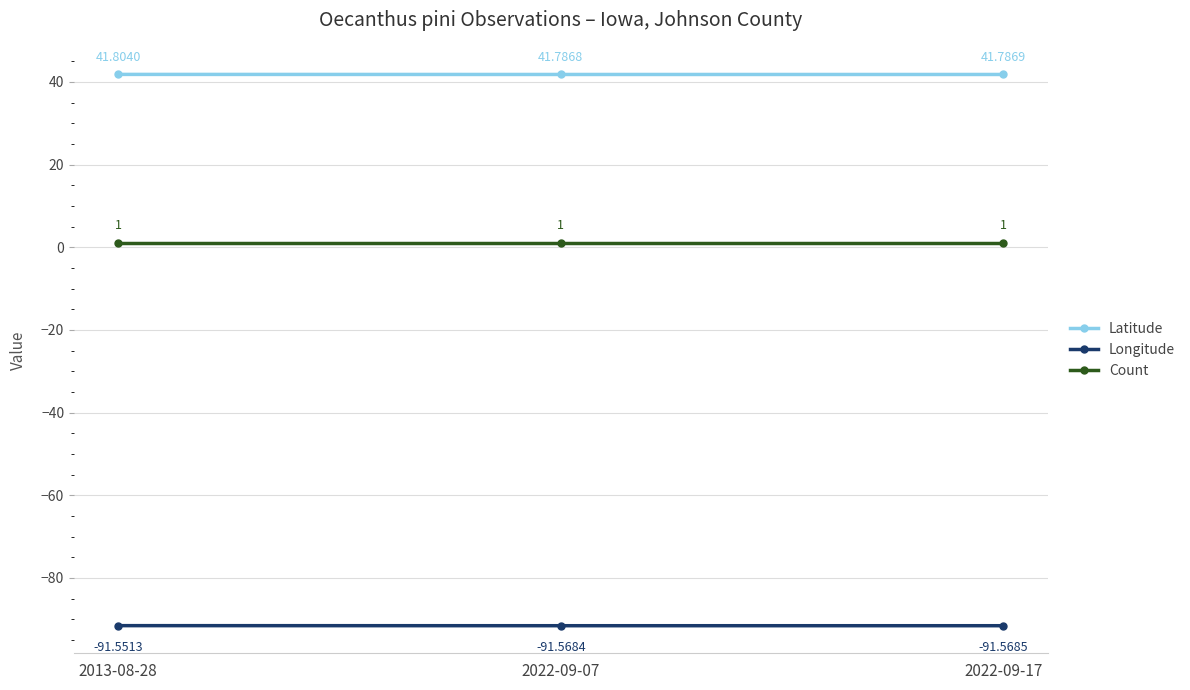

Is the value of Latitude at 2013-08-28 greater than the value of Count at 2013-08-28?

Yes